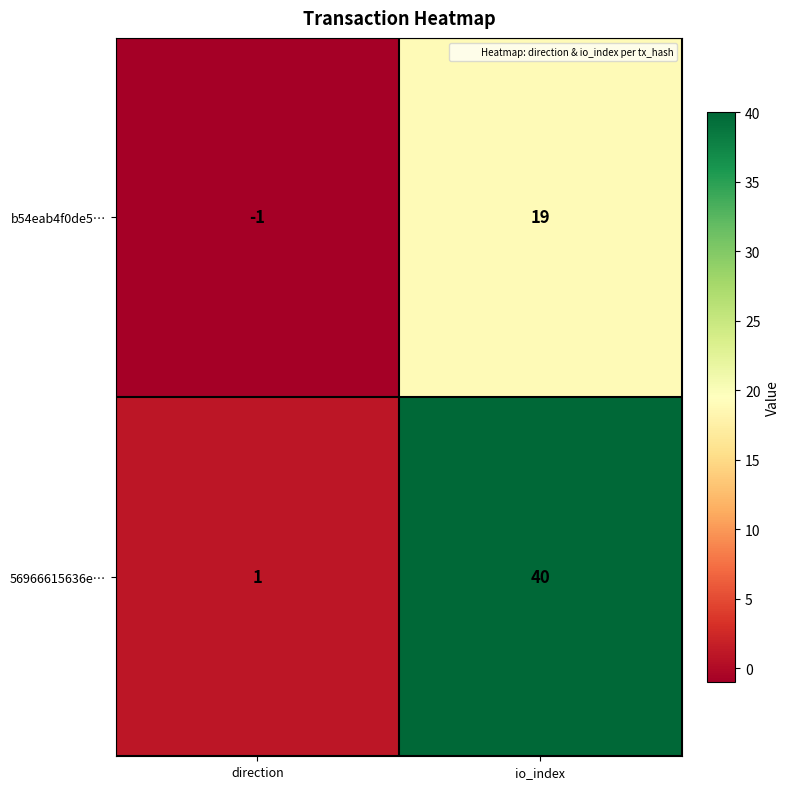

List the series in order of their peak value, lowest first.

b54eab4f0de5…, 56966615636e…